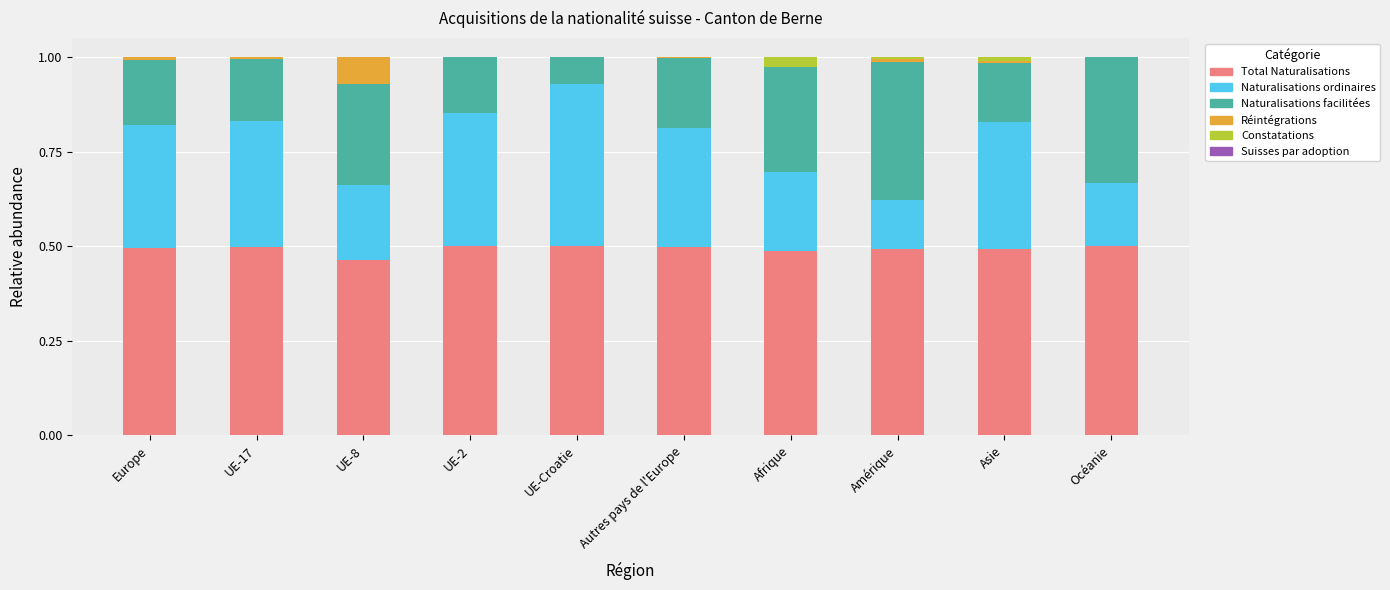

True or false: Total Naturalisations has a value of 0.5 at Autres pays de l'Europe.

True